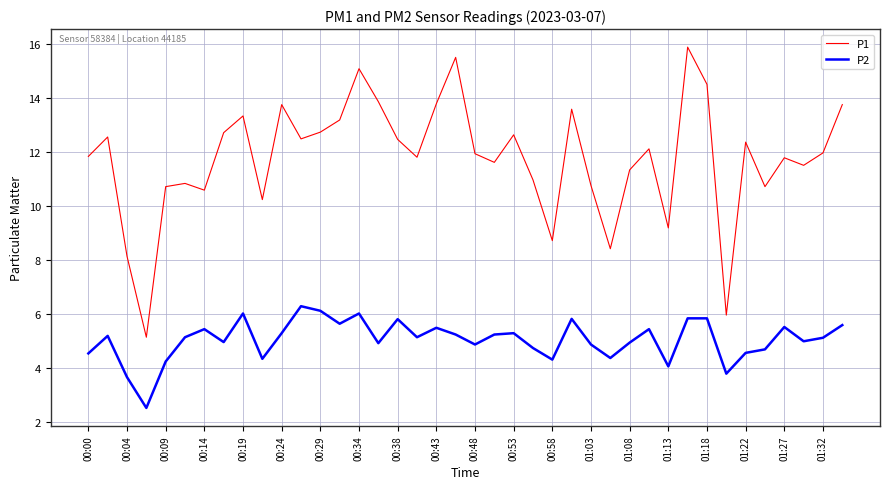

True or false: P1 and P2 cross at least once.

False